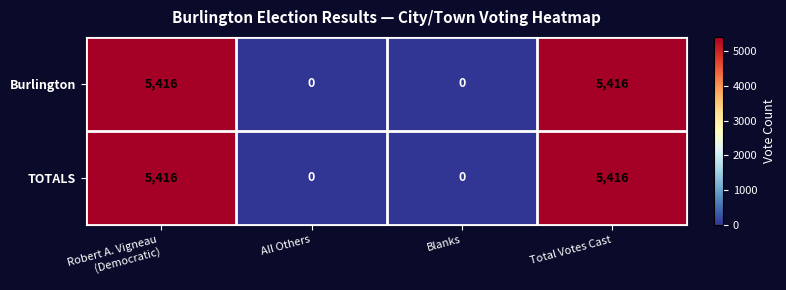

What is the total value across all series at Total Votes Cast?

10832